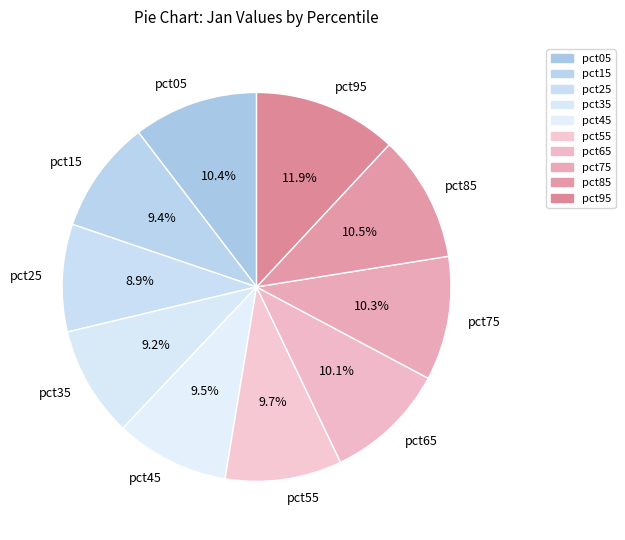

To the nearest percent, what is the difference between the largest and smallest slice percentages?

3%